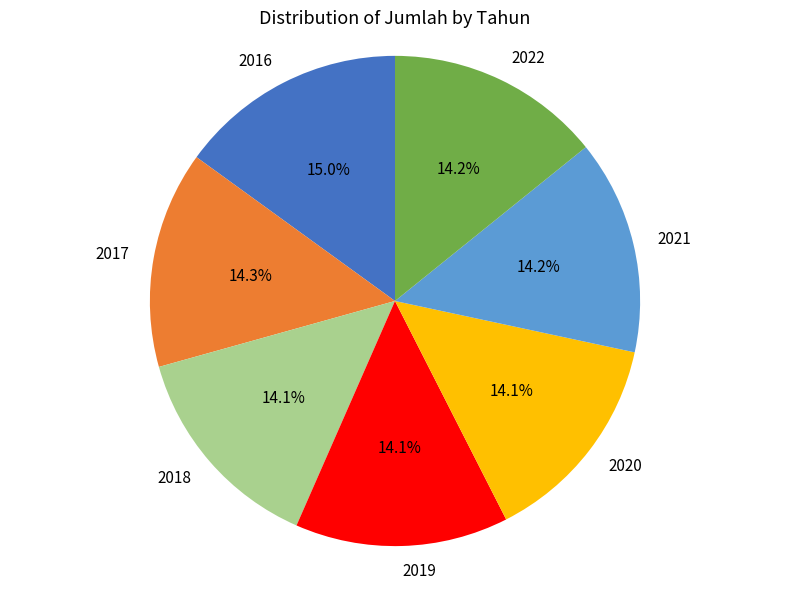

Does 2016 represent more than half of the total?

No